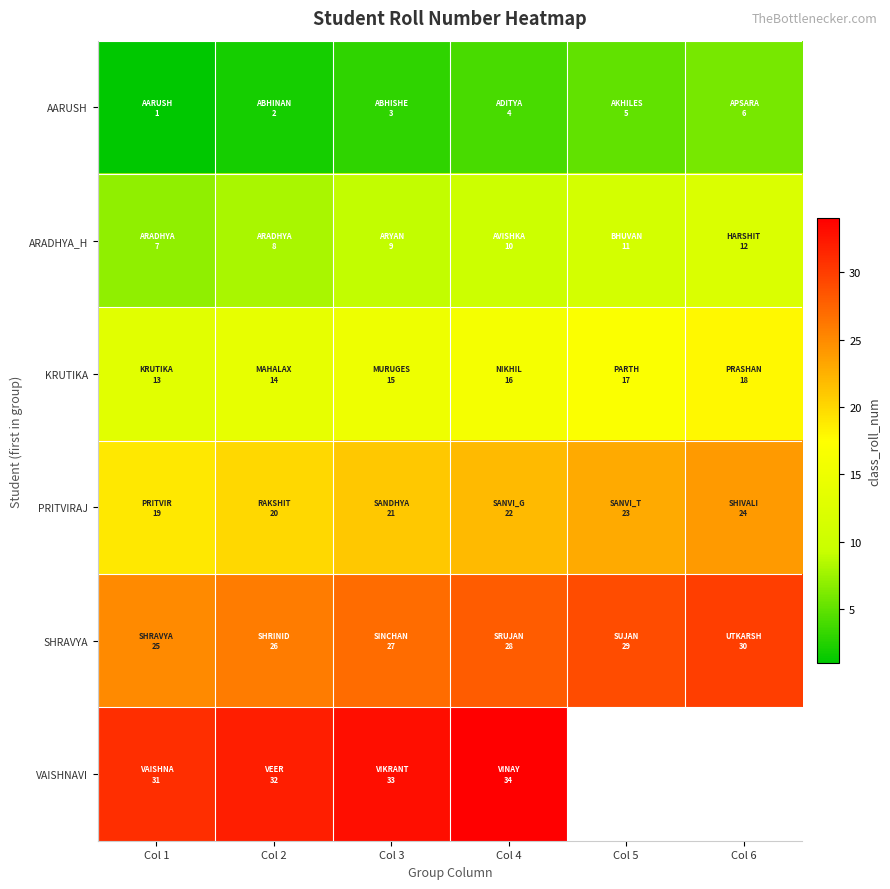

At which label does VAISHNAVI reach its minimum?

Col 1